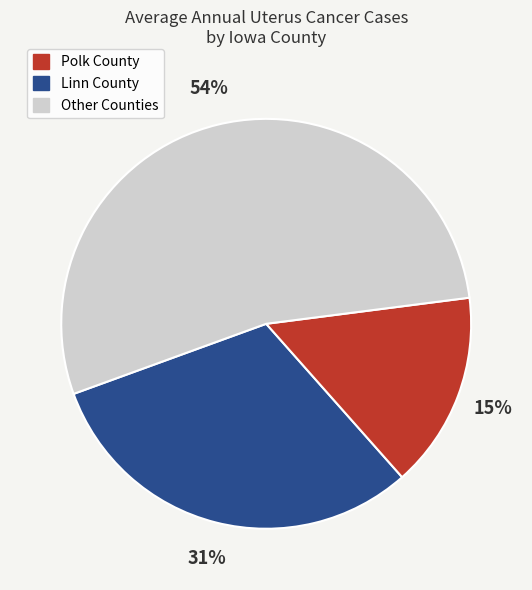

To the nearest percent, what is the average slice percentage?

33%